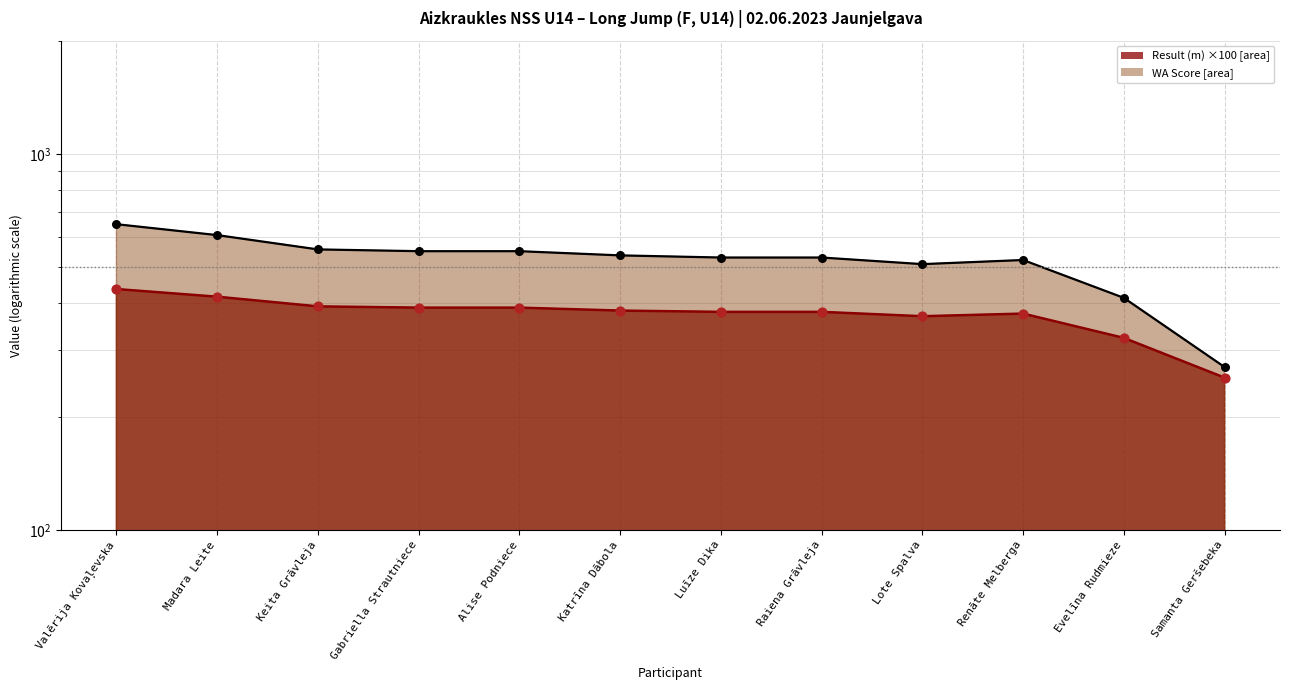

At which category is the sum across all series the highest?

Valērija Kovaļevska